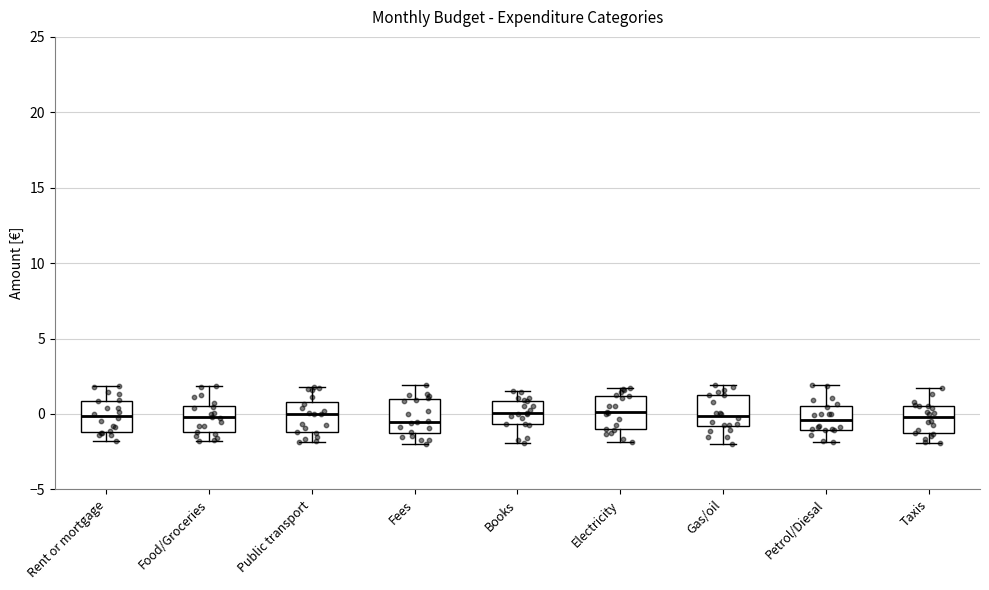

Reading left to right, transcribe this box plot: for each box, give where its median line is, the range the box spans, and where its two whiskers end, as read against the y-axis. The values are not printed on the chart, so give them approximately, as read against the axis.

Rent or mortgage: median 0.0, box -1.0 to 1.0, whiskers -2.0 to 2.0
Food/Groceries: median 0.0, box -1.0 to 0.5, whiskers -2.0 to 2.0
Public transport: median 0.0, box -1.0 to 1.0, whiskers -2.0 to 2.0
Fees: median -0.5, box -1.5 to 1.0, whiskers -2.0 to 2.0
Books: median 0.0, box -0.5 to 1.0, whiskers -2.0 to 1.5
Electricity: median 0.0, box -1.0 to 1.0, whiskers -2.0 to 1.5
Gas/oil: median 0.0, box -1.0 to 1.0, whiskers -2.0 to 2.0
Petrol/Diesal: median -0.5, box -1.0 to 0.5, whiskers -2.0 to 2.0
Taxis: median 0.0, box -1.5 to 0.5, whiskers -2.0 to 1.5